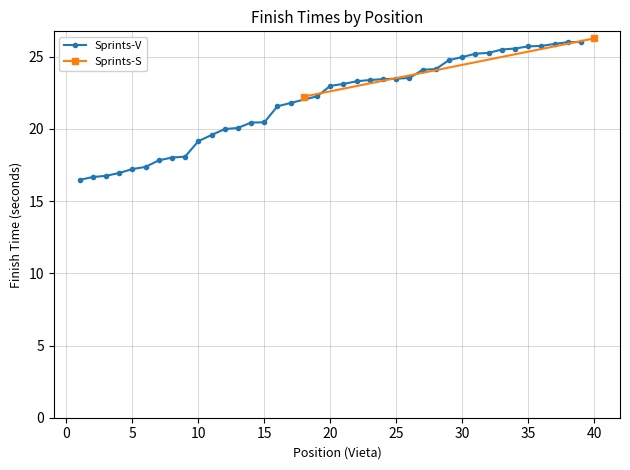

How many data points are less than 23?

19